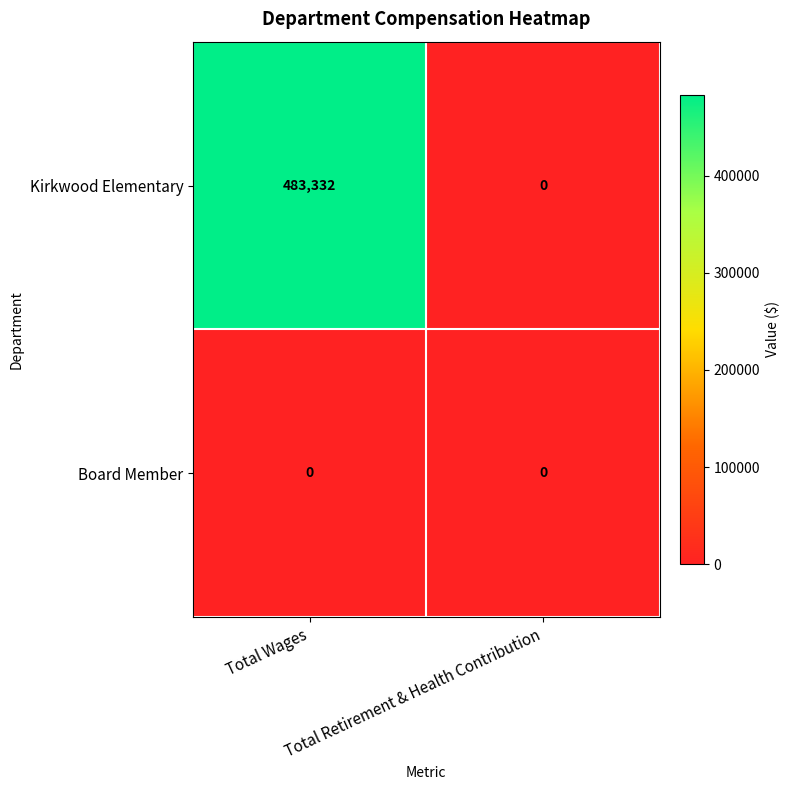

Rank the series by their maximum value, from lowest to highest.

Board Member, Kirkwood Elementary